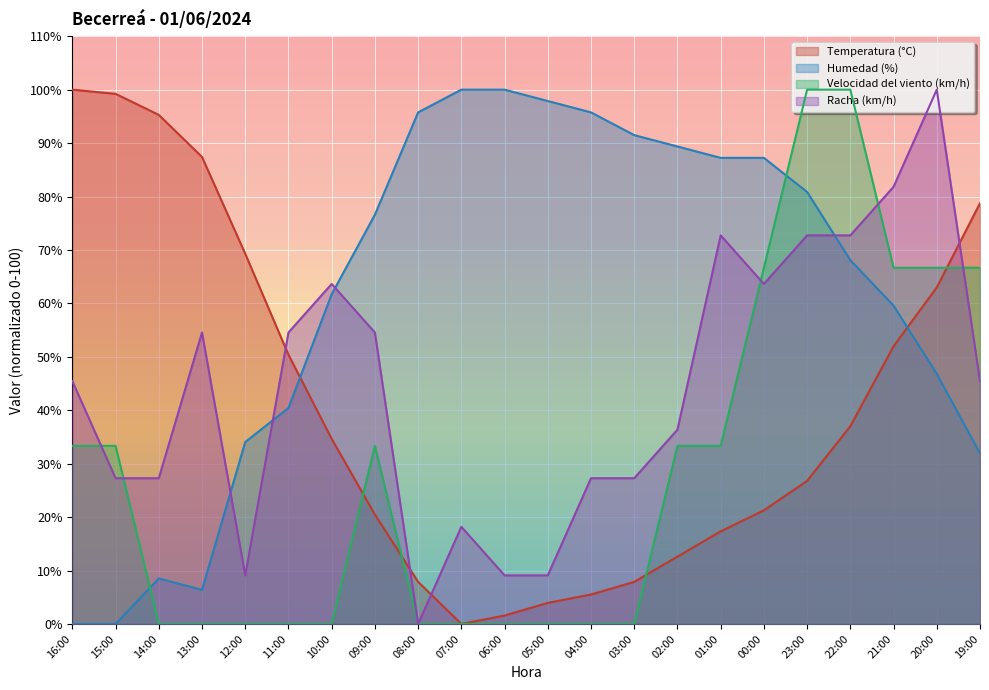

What position from the right is 09:00?

15